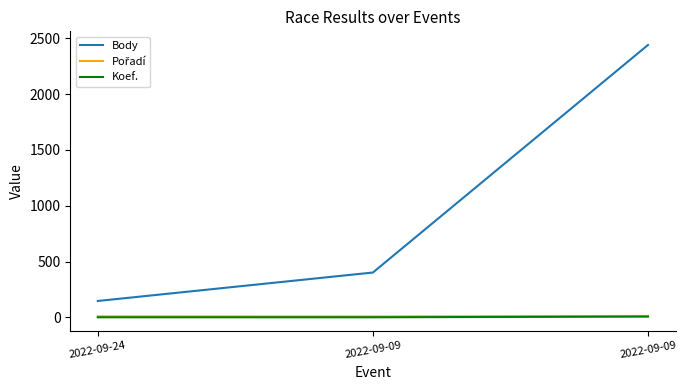

Rank the series by their maximum value, from lowest to highest.

Koef., Pořadí, Body